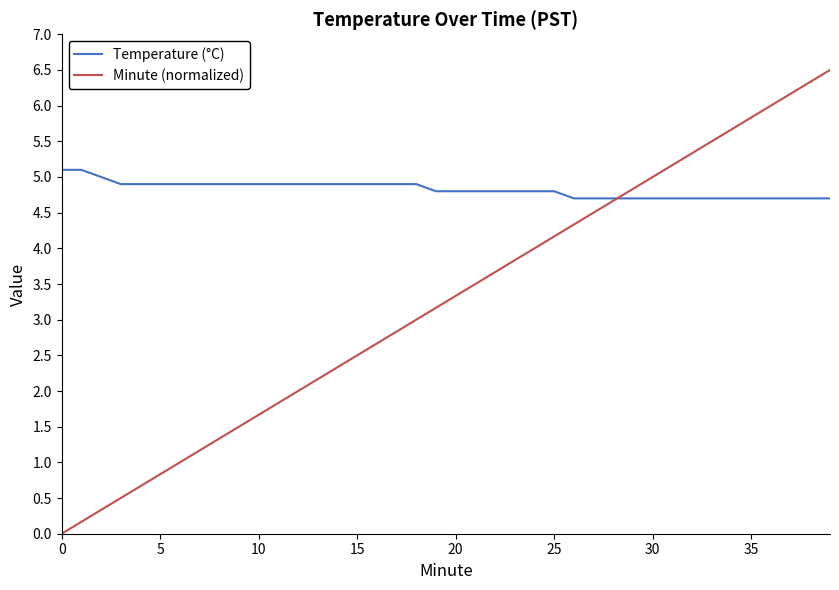

List the series in order of their peak value, lowest first.

Temperature (°C), Minute (normalized)